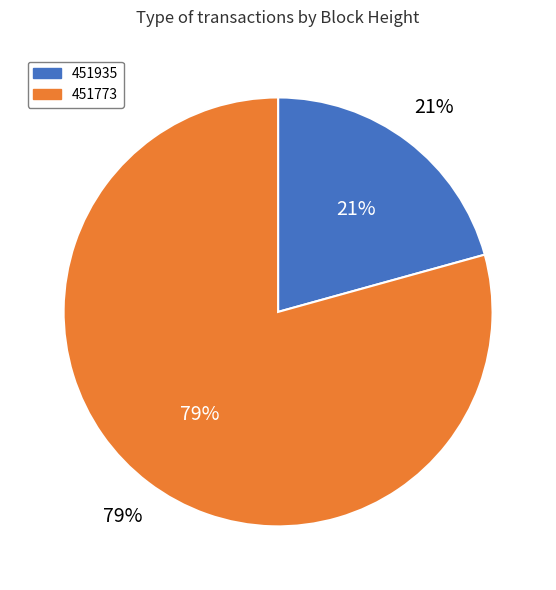

Is it true that 451773 is 79% of the pie?

True